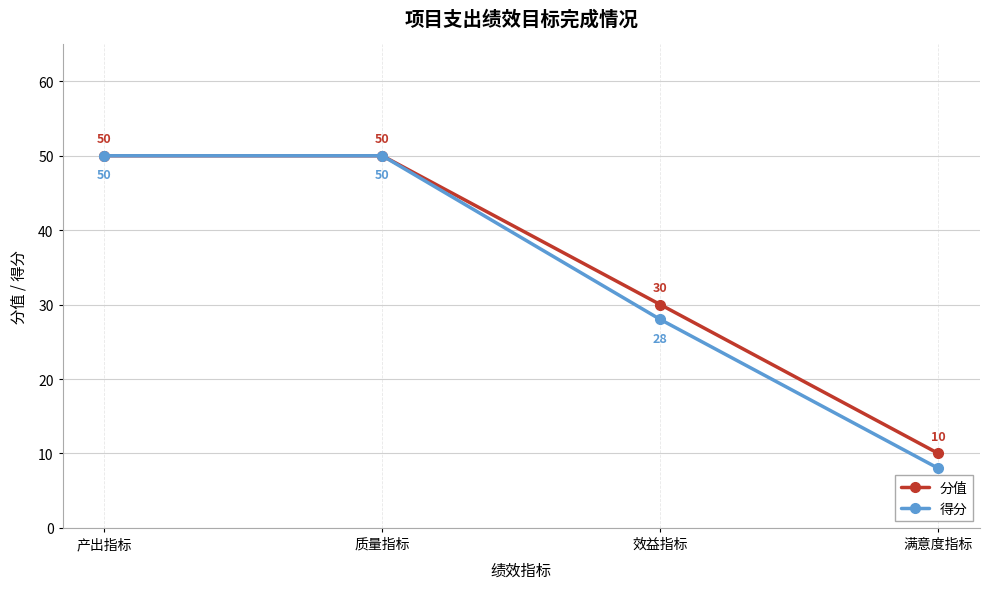

What is the difference between the 得分 values at 满意度指标 and 质量指标?

42